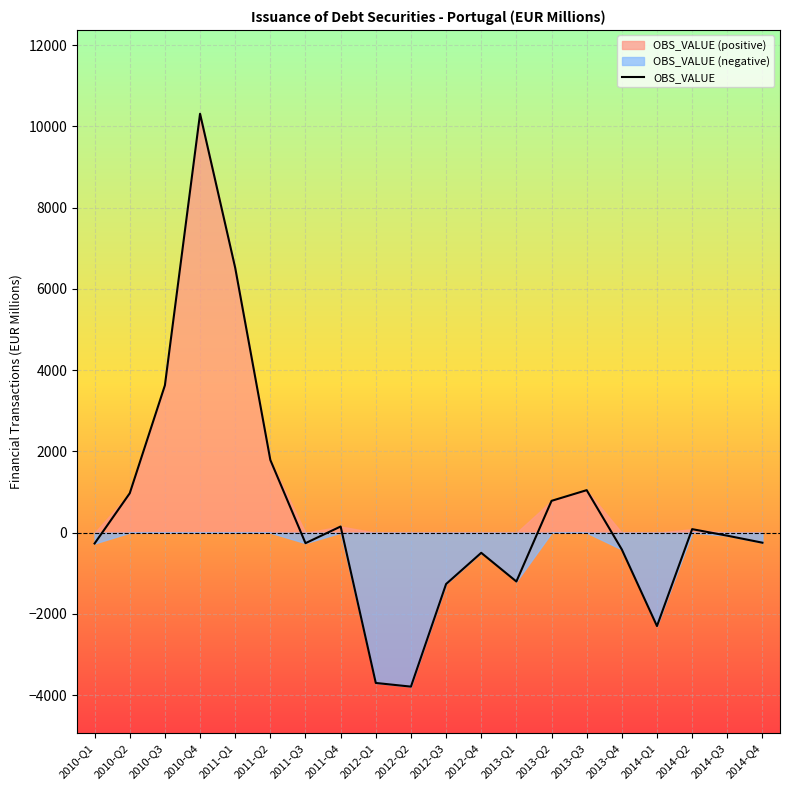

What is the value of the 9th point from the left?

-3697.7